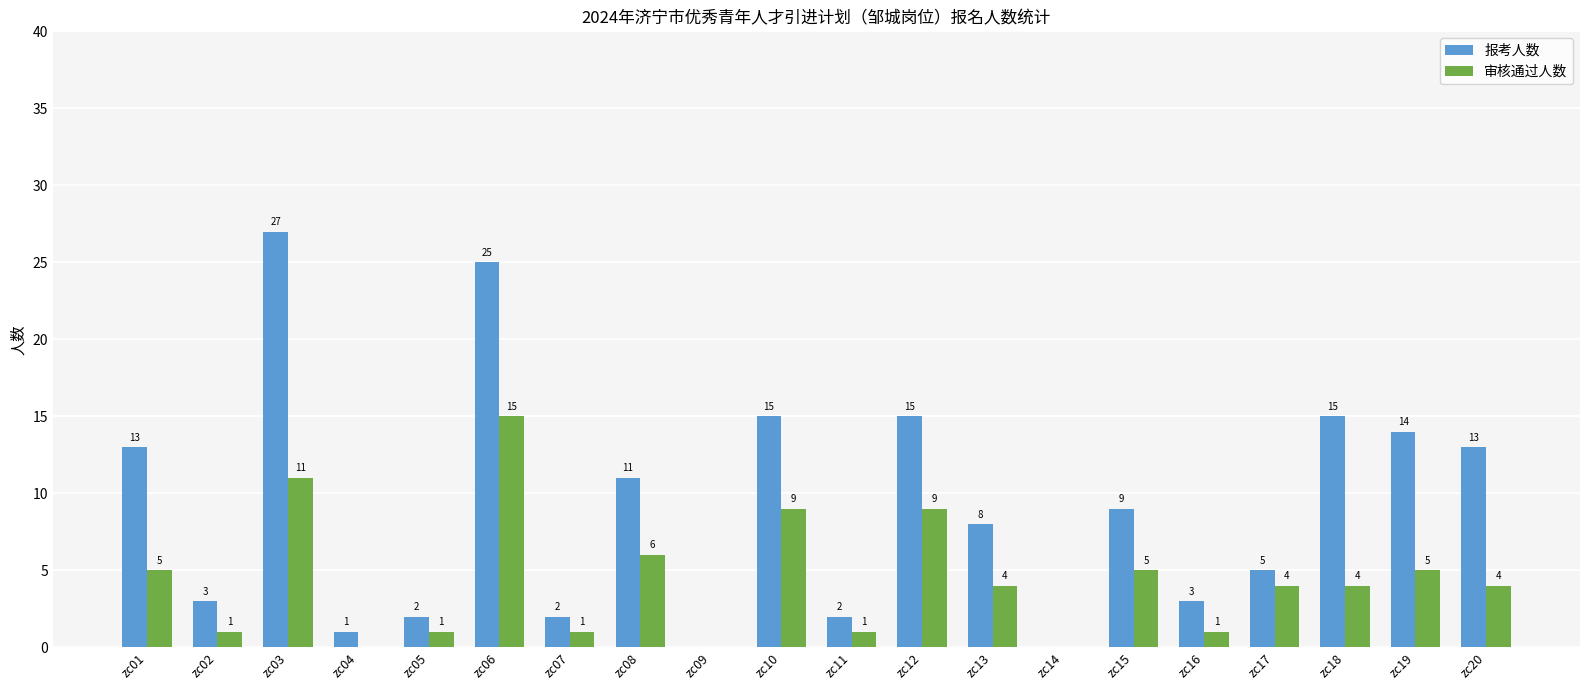

Which series changed the most between zc01 and zc19?

报考人数